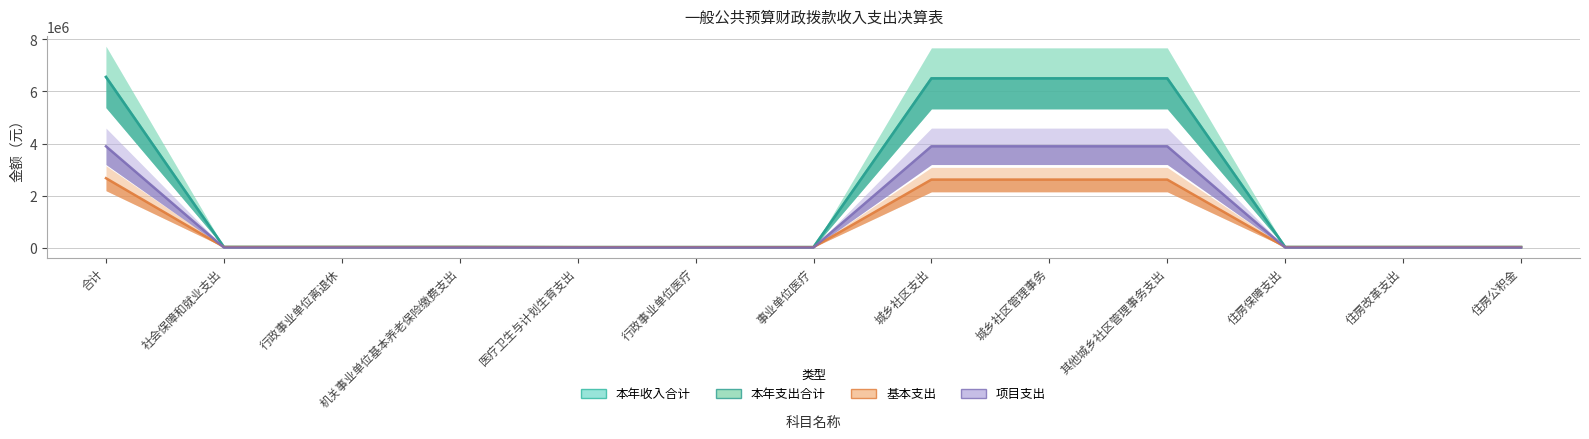

How many data points does each series have?

13